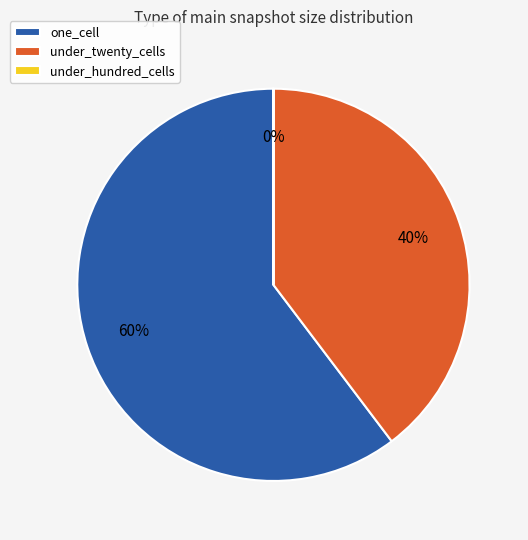

True or false: one_cell accounts for 48% of the total.

False